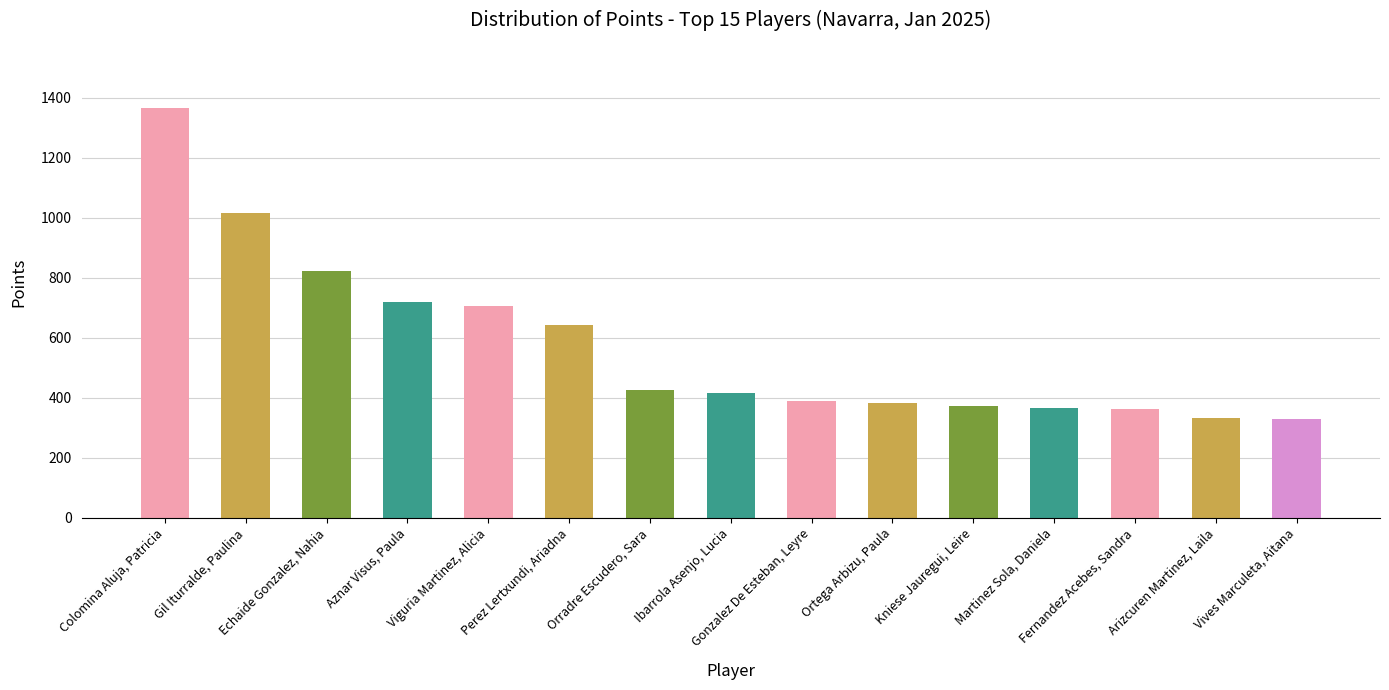

What is the value of the 2nd bar from the left?

1016